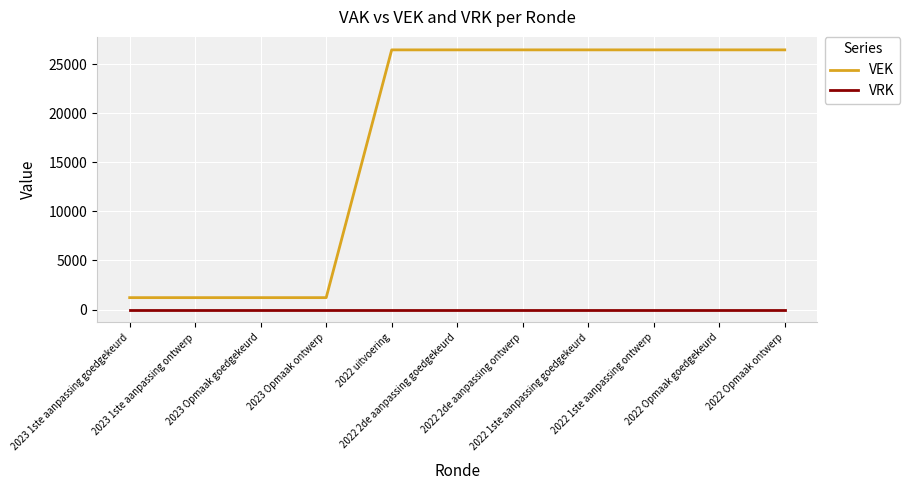

True or false: VEK and VRK intersect in this chart.

False